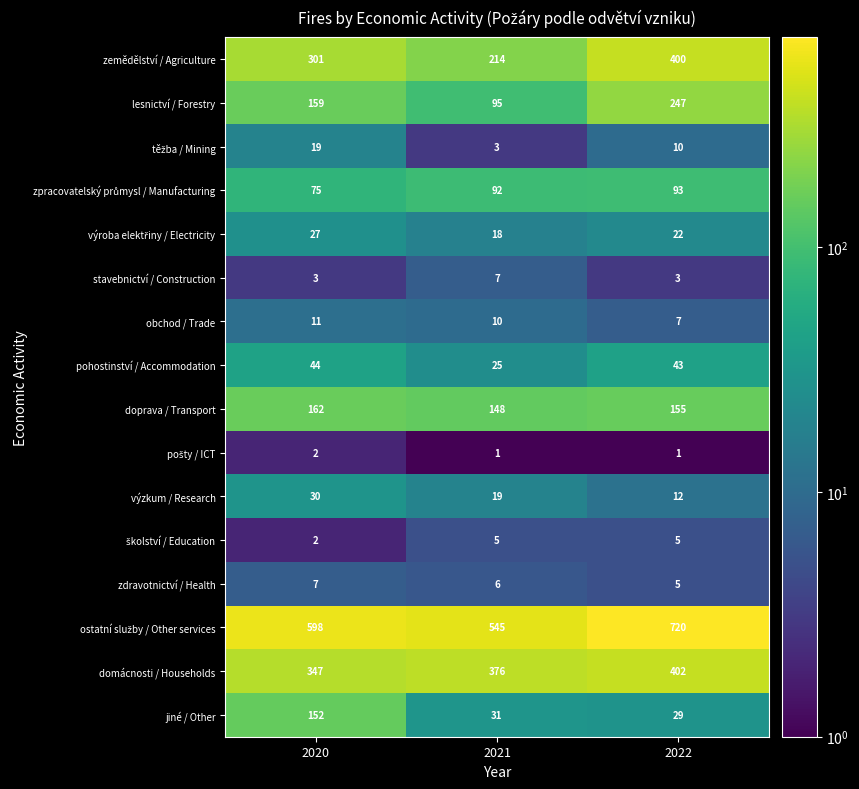

The value of obchod / Trade at 2022 is 3. True or false?

False